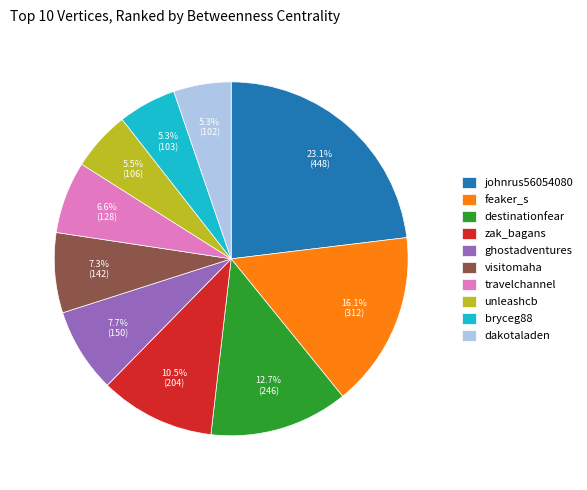

To the nearest percent, what is the difference between the largest and smallest slice percentages?

18%